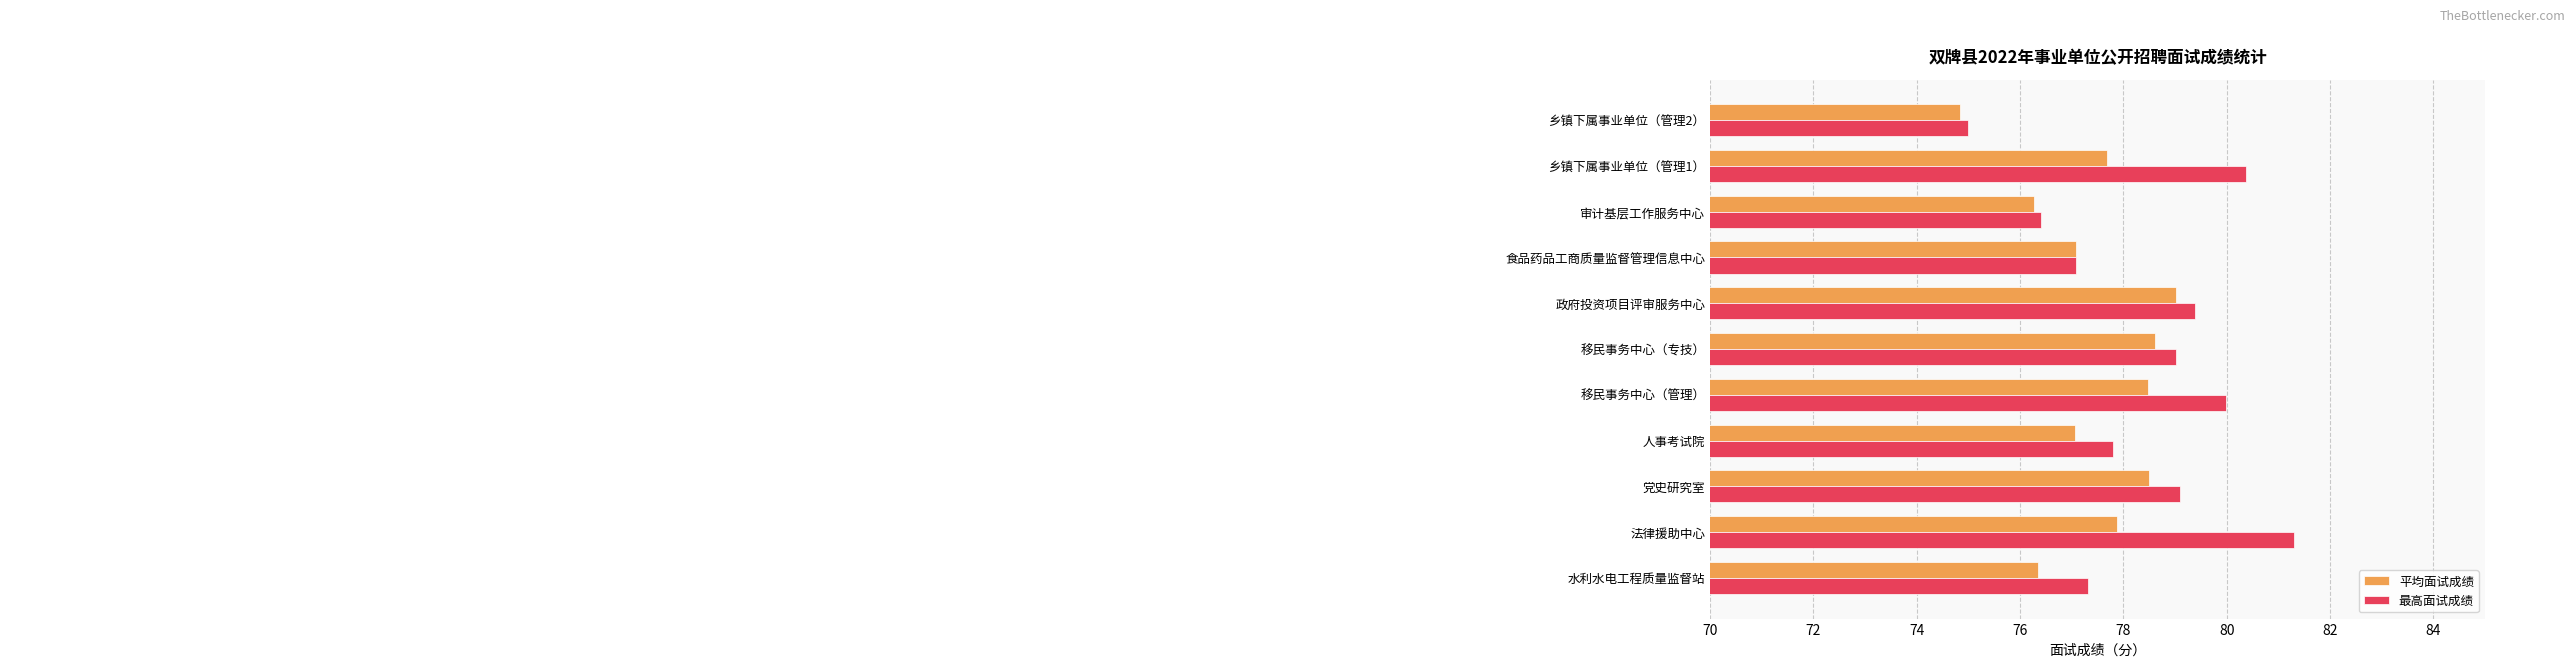

List the labels in order of 最高面试成绩 value, largest first.

法律援助中心, 乡镇下属事业单位（管理1）, 移民事务中心（管理）, 政府投资项目评审服务中心, 党史研究室, 移民事务中心（专技）, 人事考试院, 水利水电工程质量监督站, 食品药品工商质量监督管理信息中心, 审计基层工作服务中心, 乡镇下属事业单位（管理2）